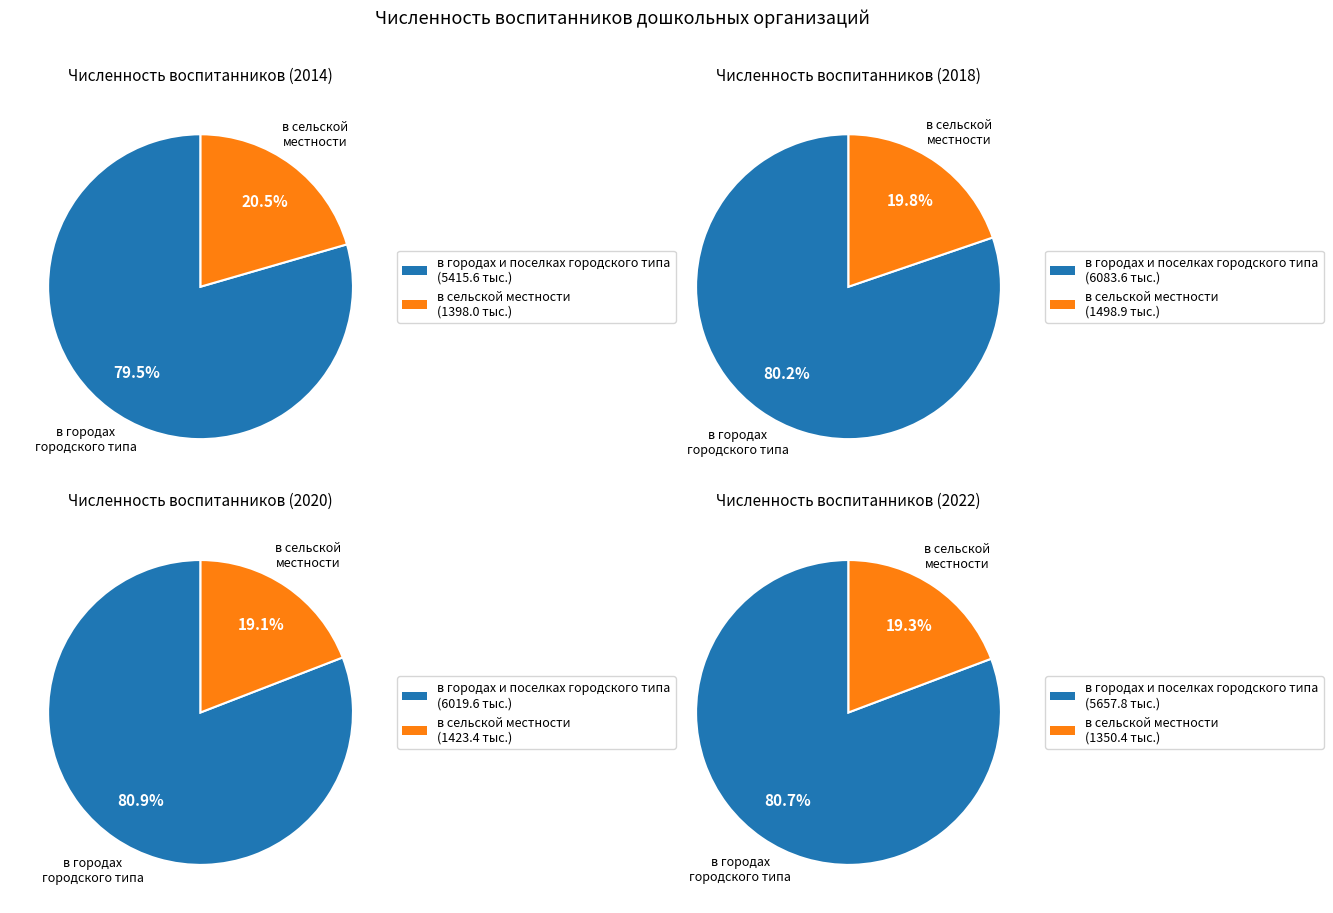

Combined, what portion of the pie is в сельской местности and в городах и поселках городского типа?

100.0%